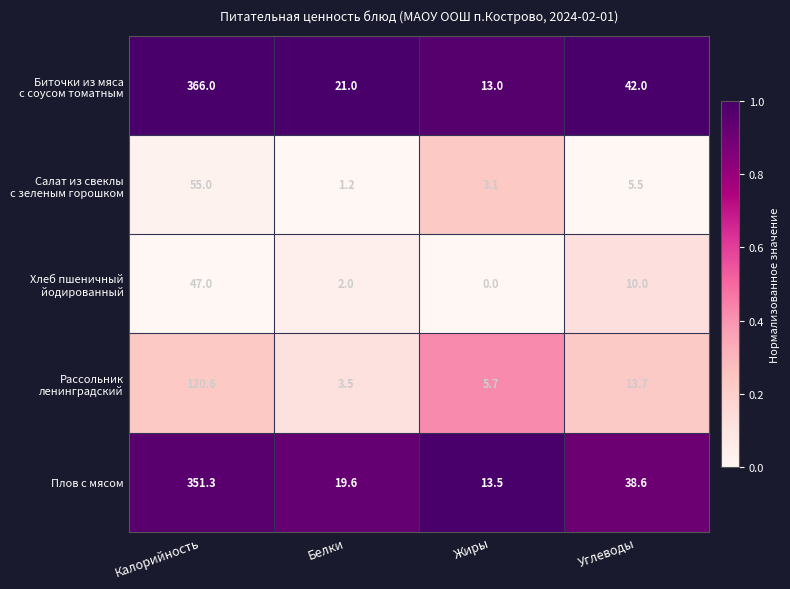

At how many categories does at least one series exceed 0?

4